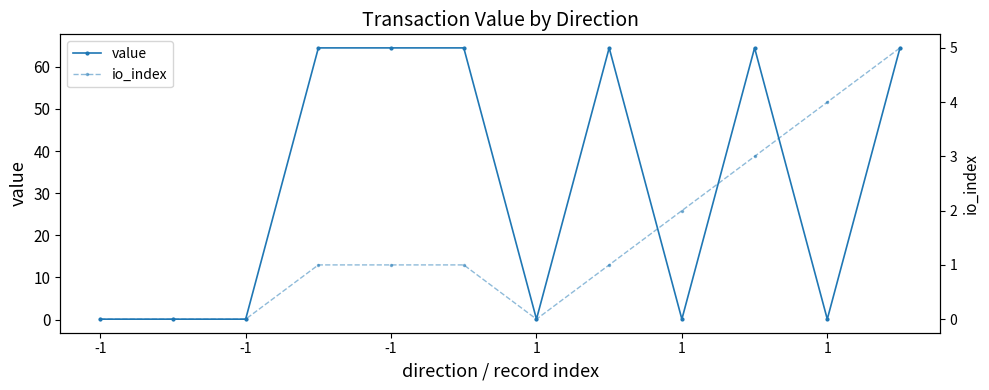

Where does the value series first go above 64?

1